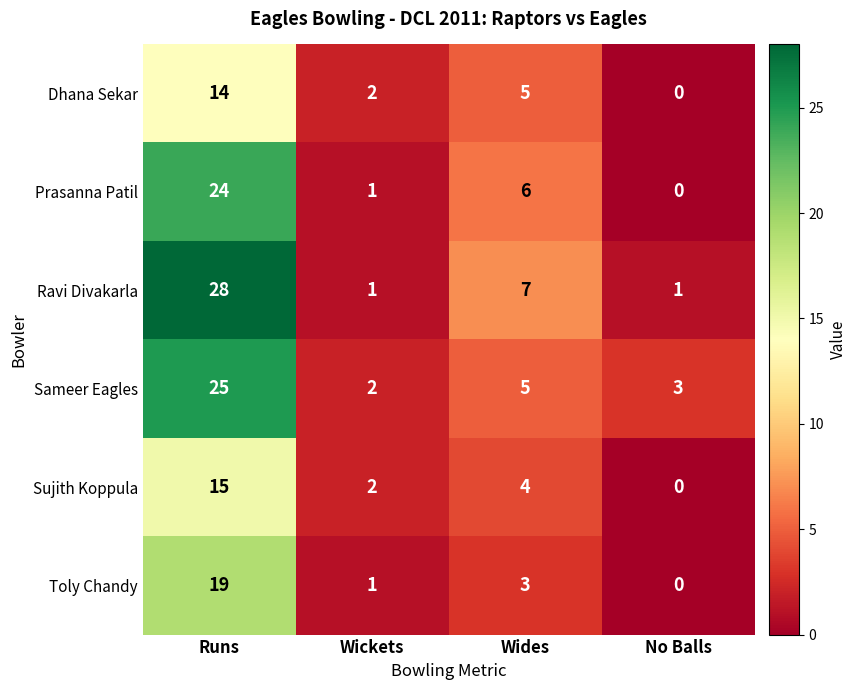

The value of Toly Chandy at No Balls is 12. True or false?

False